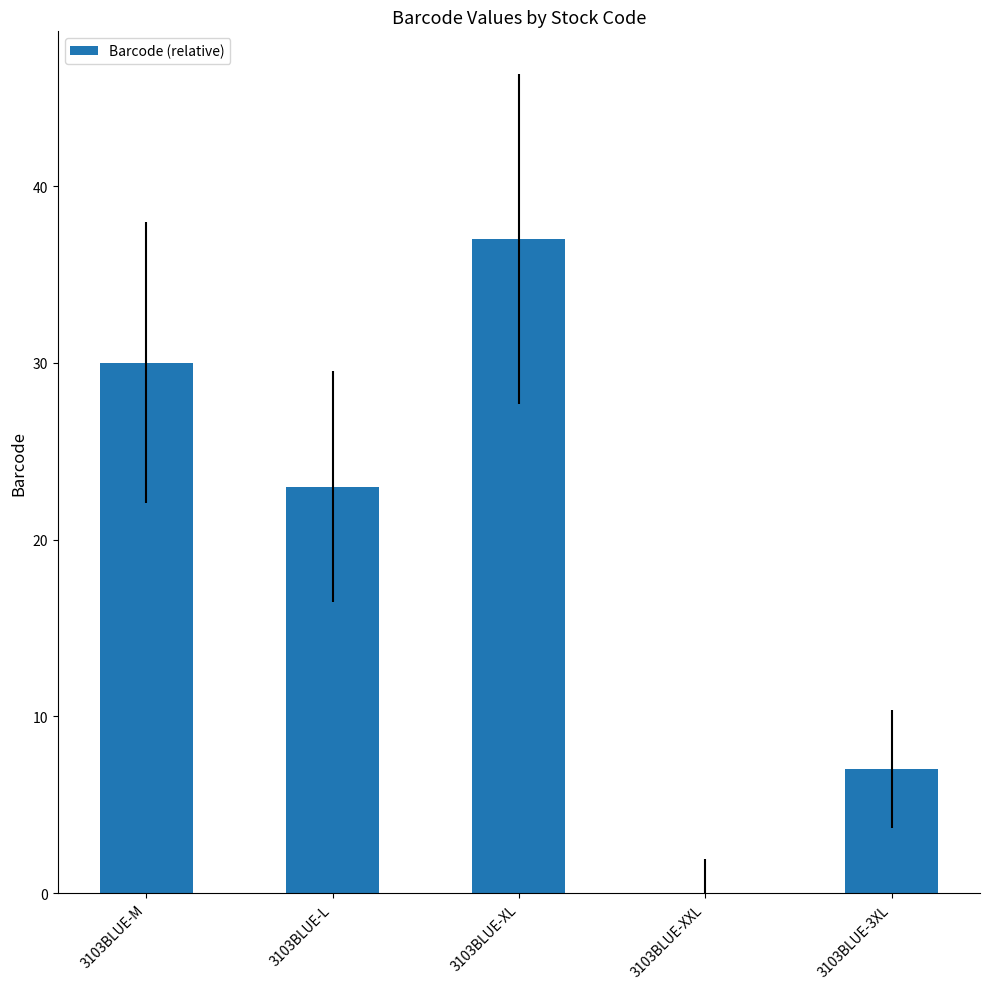

The chart shows a value of 30 at 3103BLUE-M. True or false?

True